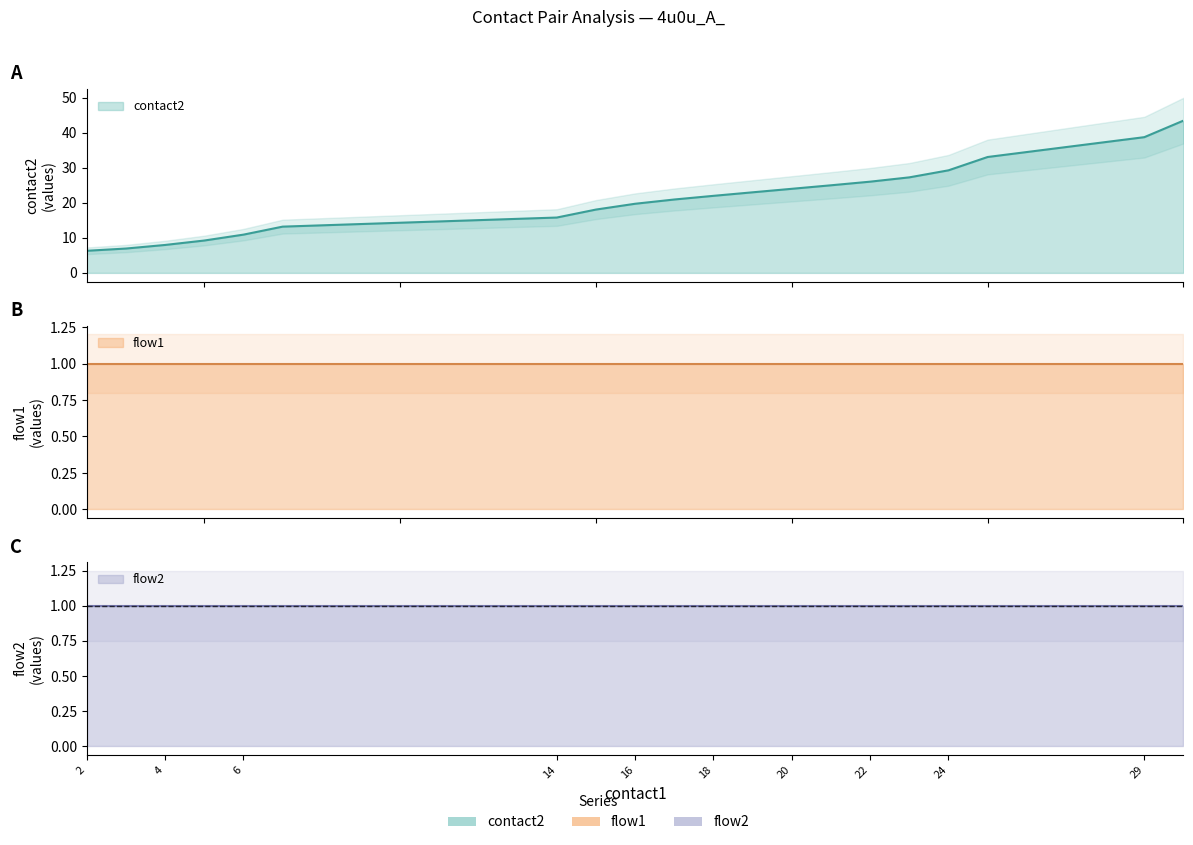

How many lines are shown in the chart?

3